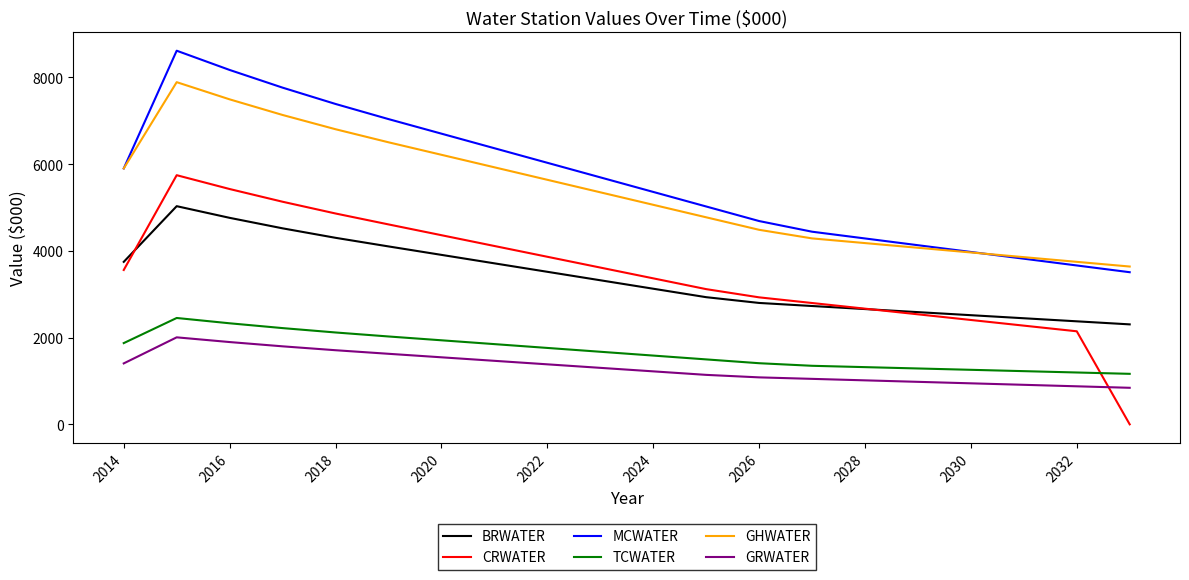

Which series has the largest range (max minus min)?

CRWATER